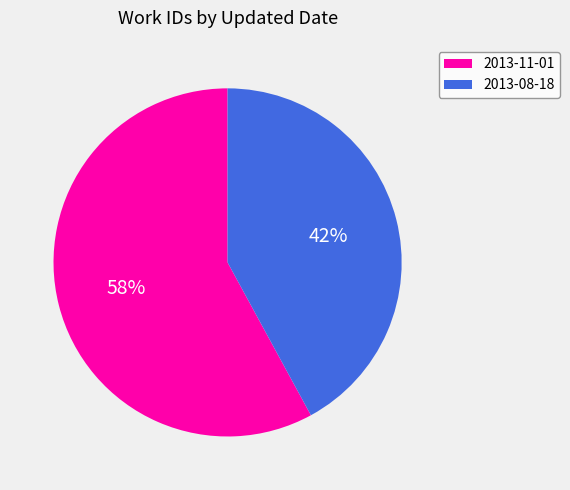

Count the number of slices in the pie.

2